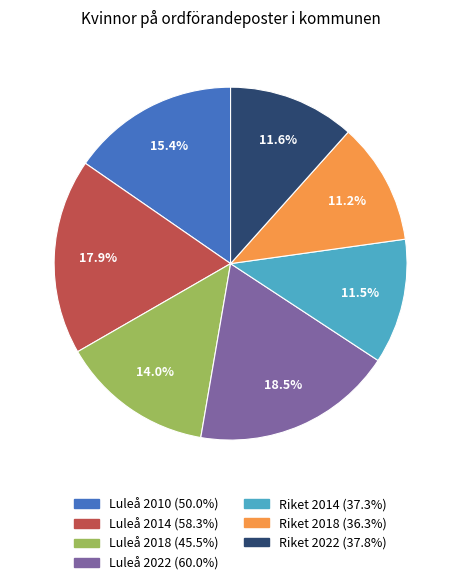

Count the number of slices in the pie.

7